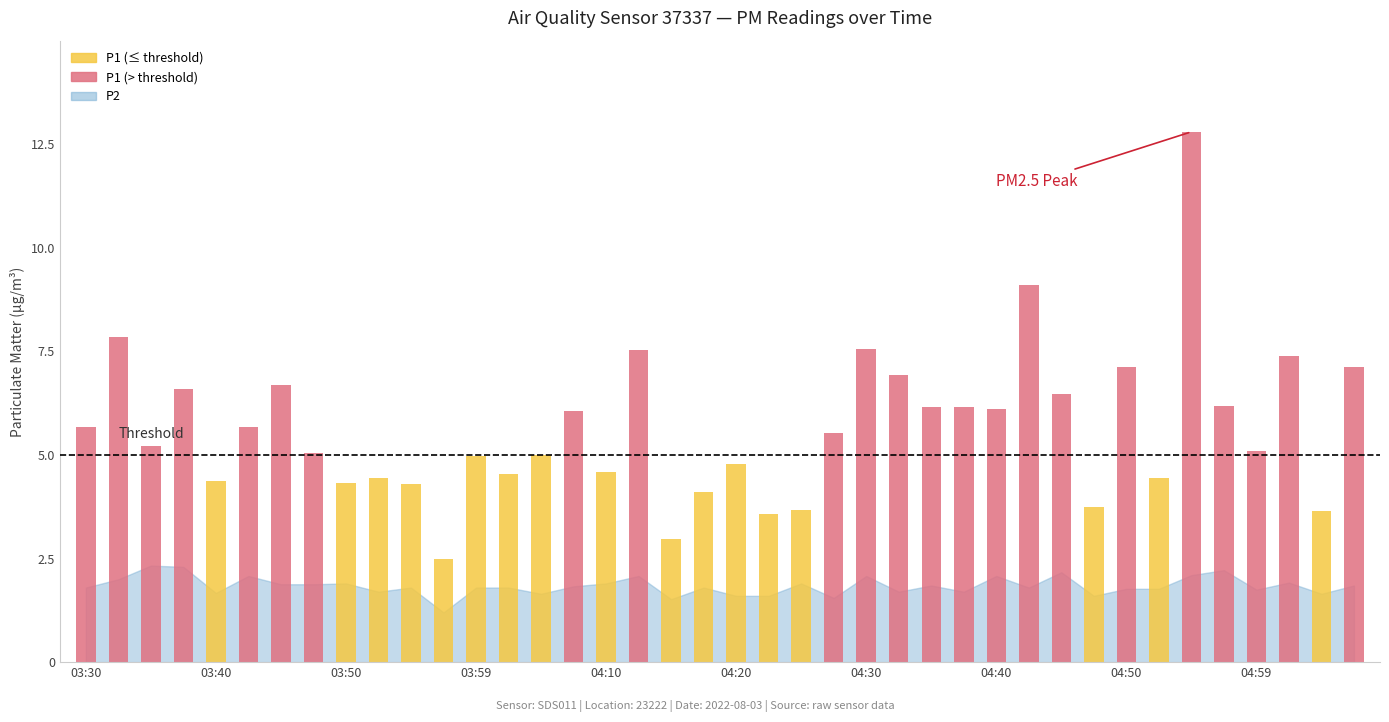

Which series has the largest range (max minus min)?

P1